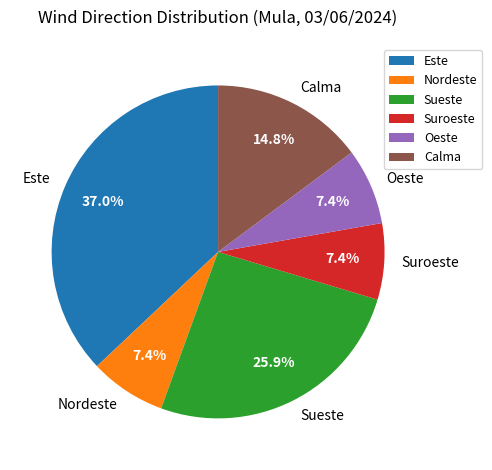

To the nearest percent, what is the average slice percentage?

17%